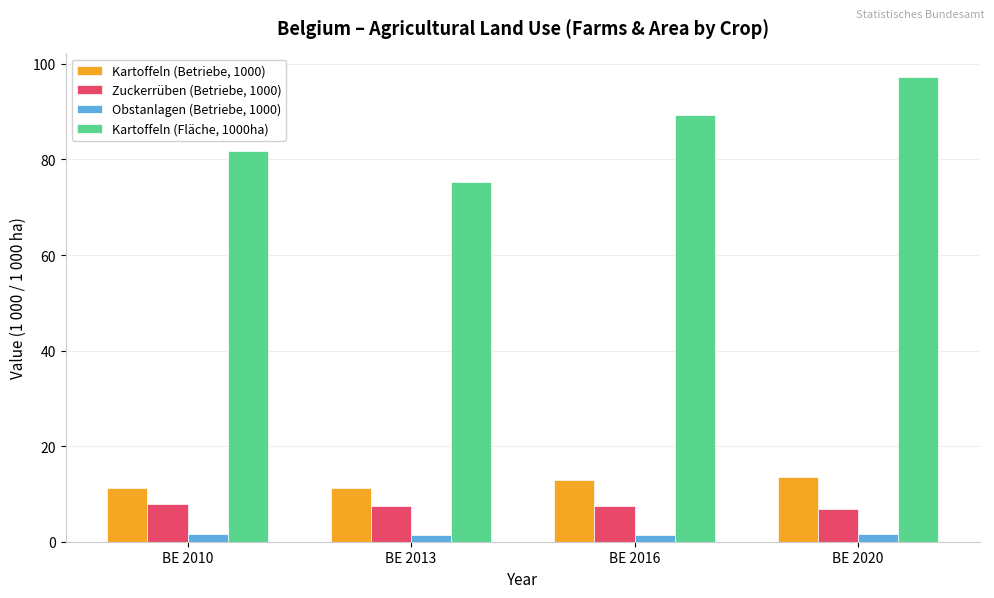

The value of Kartoffeln (Fläche, 1000ha) at BE 2020 is 138.4. True or false?

False